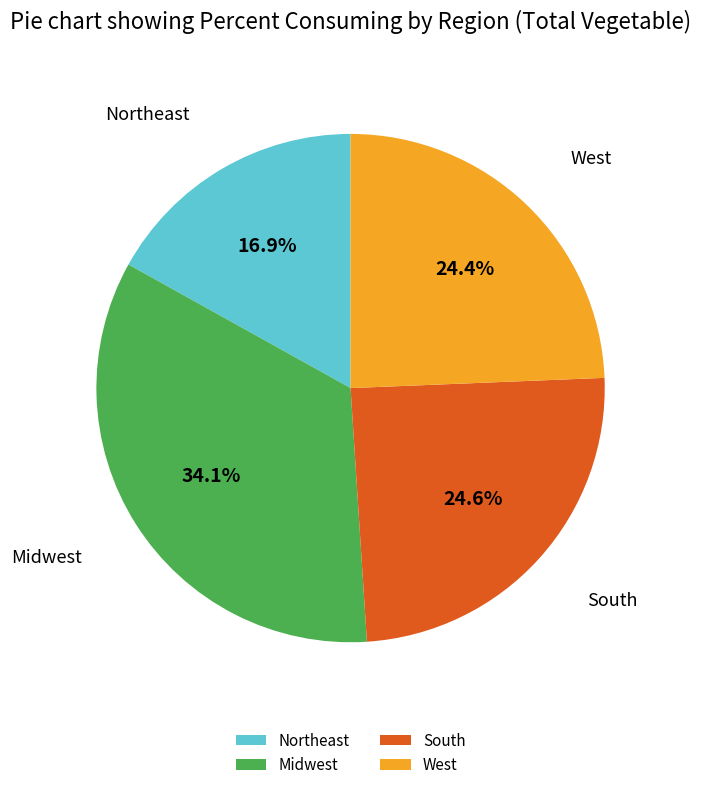

Combined, do South and Midwest account for over 50%?

Yes